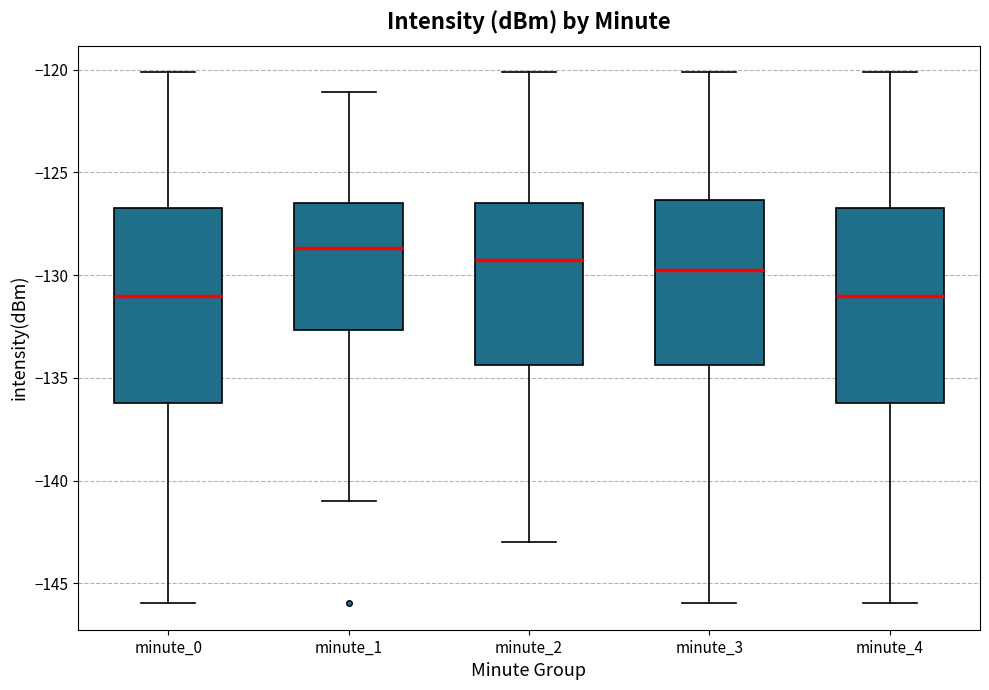

Where is the upper edge of the box for minute_4 on the y-axis? The values are not printed on the chart, so give them approximately, as read against the axis.

-126.5